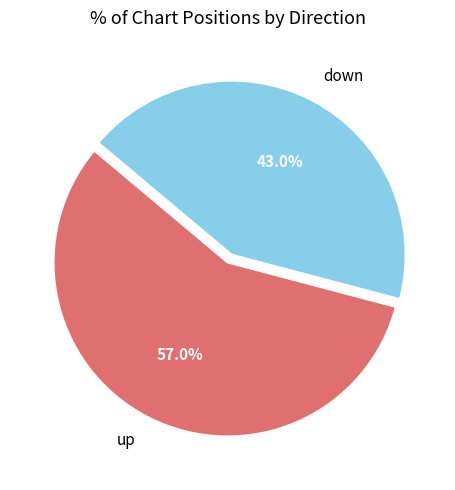

To the nearest percent, what portion does up represent?

57%